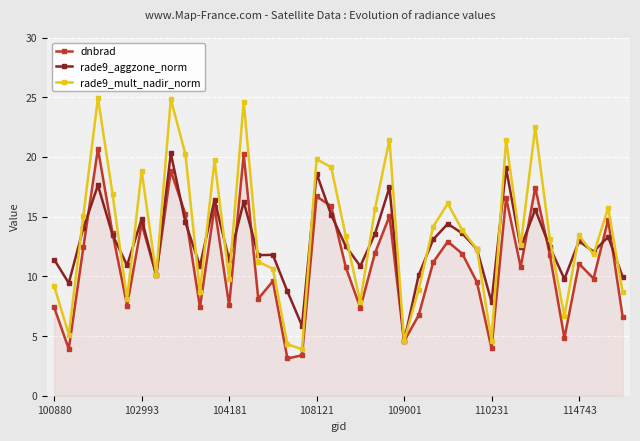

In rade9_aggzone_norm, how many points are lower than both neighbors (excluding endpoints)?

13